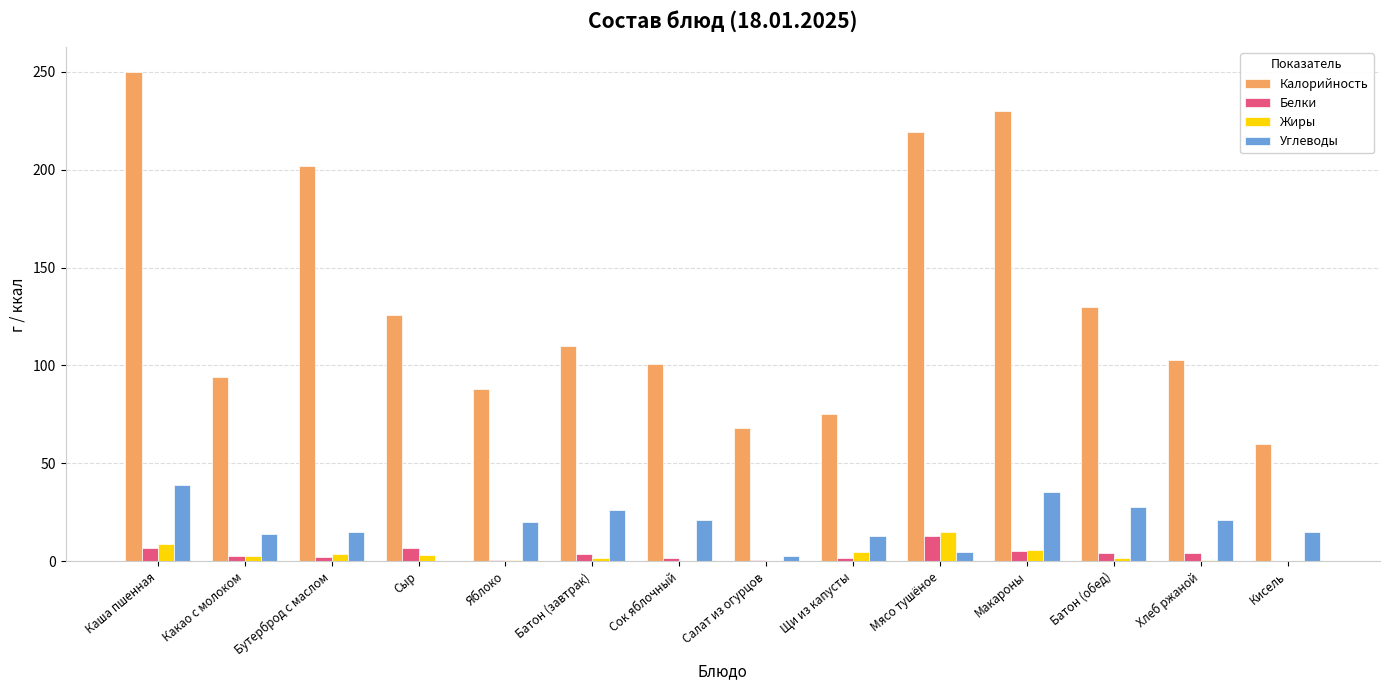

At which category does the chart reach its peak across all series?

Каша пшенная